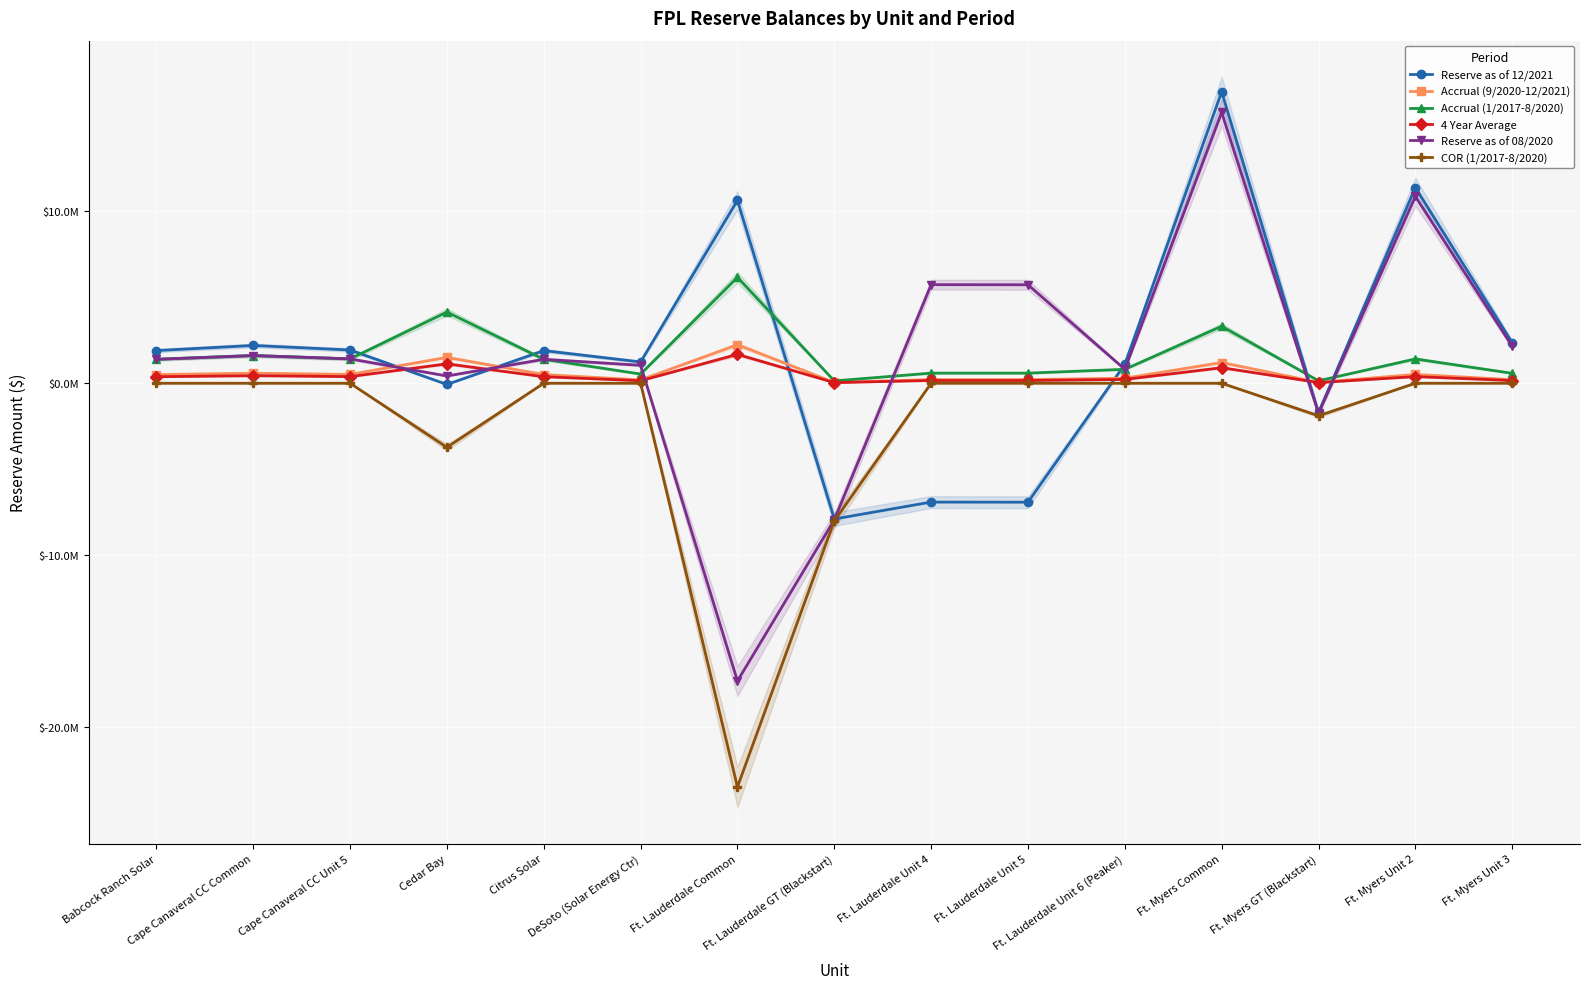

Between Ft. Myers GT (Blackstart) and Ft. Myers Unit 2, which series saw the biggest shift?

Reserve as of 12/2021